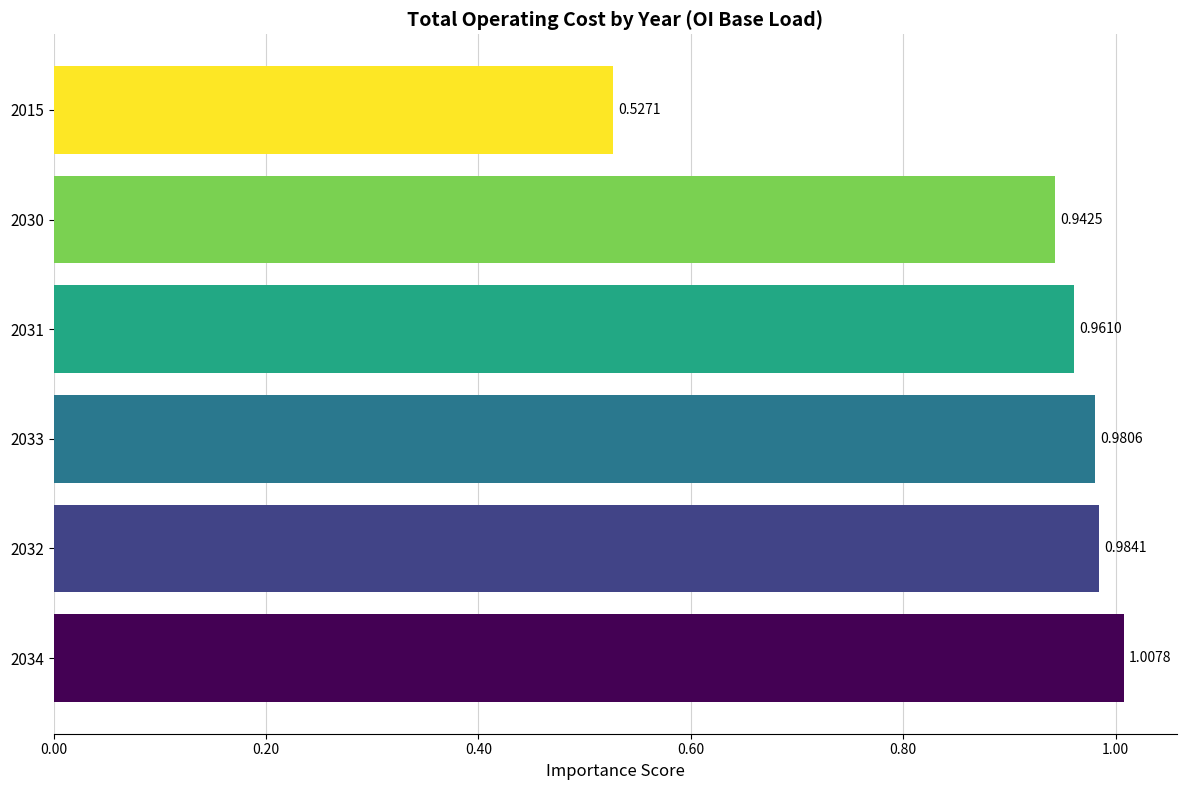

Does the chart contain any negative values?

No